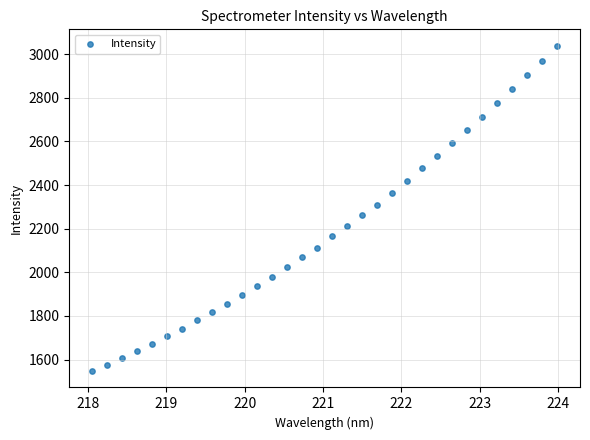

What is the range of Y values (max minus min)?

1492.0